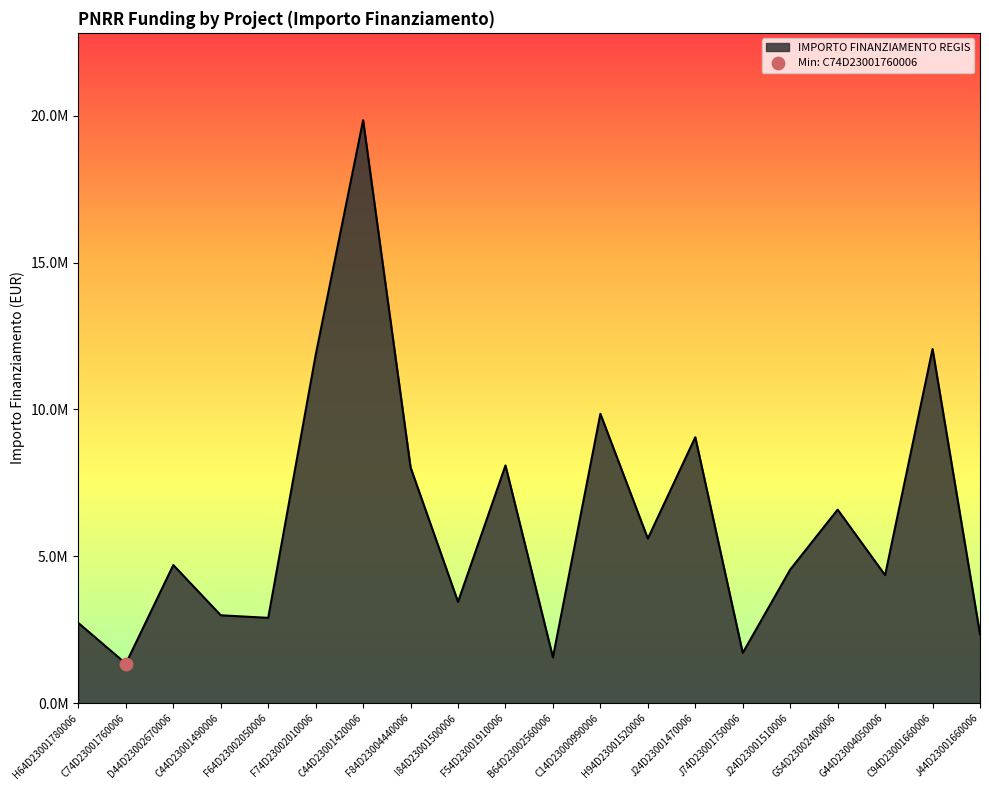

What is the ratio of the value at F54D23001910006 to the value at J24D23001470006?

0.9